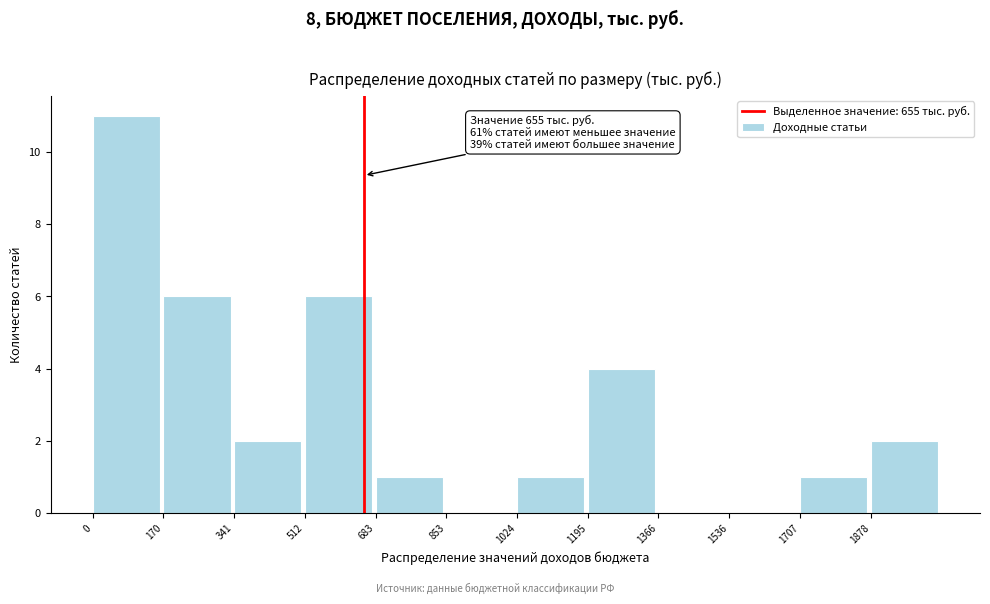

Over which range of the x-axis is the bar tallest?

0 to 180